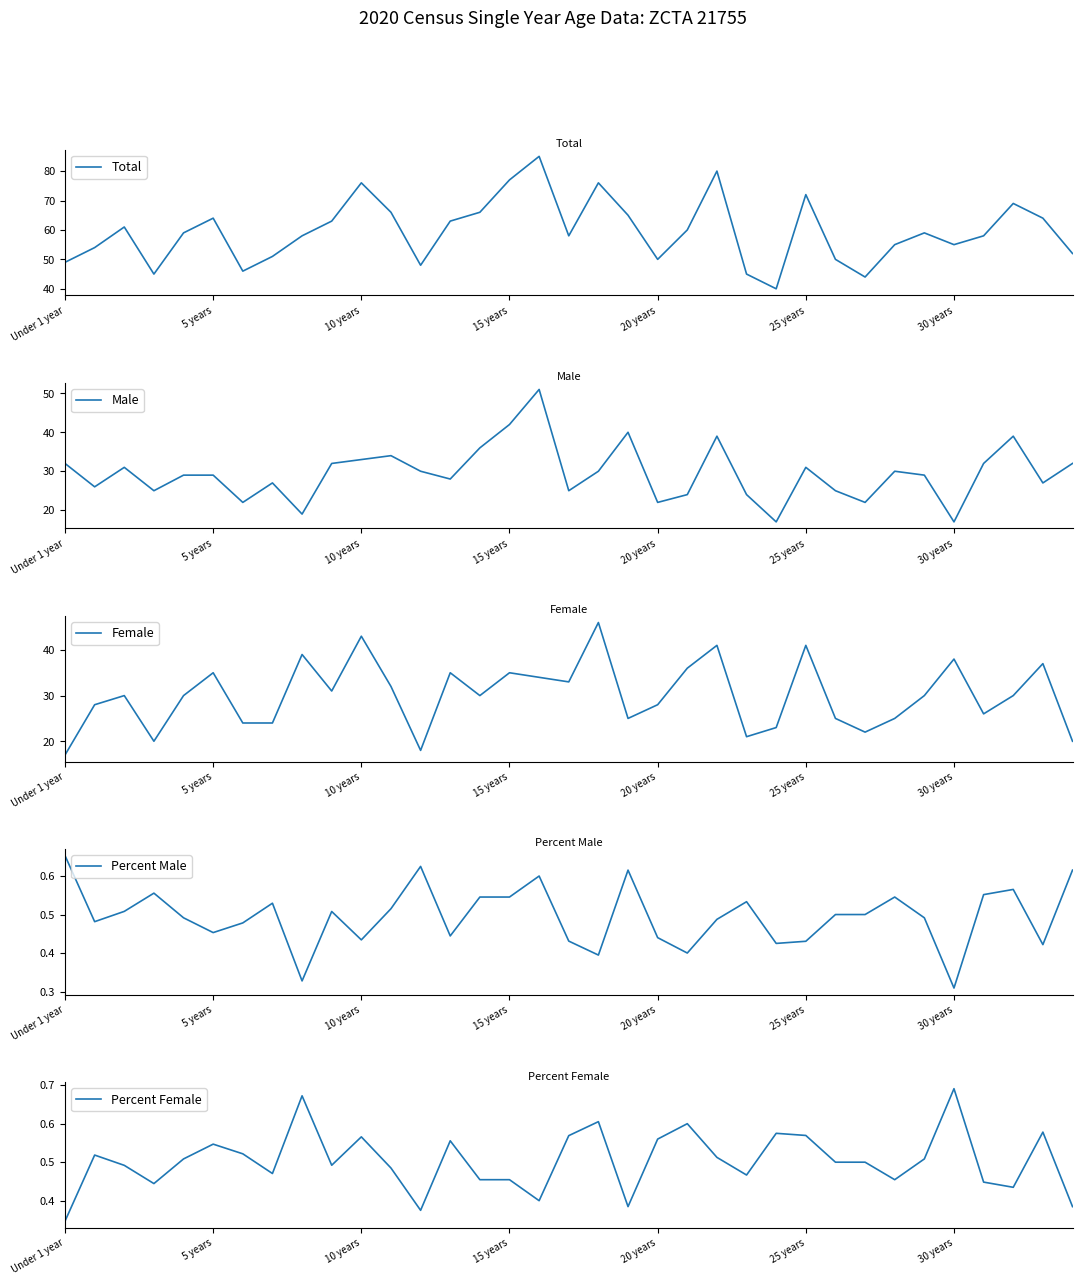

Reading left to right, list all the values displayed in this chart.

Total: 49.0	54.0	61.0	45.0	59.0	64.0	46.0	51.0	58.0	63.0	76.0	66.0	48.0	63.0	66.0	77.0	85.0	58.0	76.0	65.0	50.0	60.0	80.0	45.0	40.0	72.0	50.0	44.0	55.0	59.0	55.0	58.0	69.0	64.0	52.0
Male: 32.0	26.0	31.0	25.0	29.0	29.0	22.0	27.0	19.0	32.0	33.0	34.0	30.0	28.0	36.0	42.0	51.0	25.0	30.0	40.0	22.0	24.0	39.0	24.0	17.0	31.0	25.0	22.0	30.0	29.0	17.0	32.0	39.0	27.0	32.0
Female: 17.0	28.0	30.0	20.0	30.0	35.0	24.0	24.0	39.0	31.0	43.0	32.0	18.0	35.0	30.0	35.0	34.0	33.0	46.0	25.0	28.0	36.0	41.0	21.0	23.0	41.0	25.0	22.0	25.0	30.0	38.0	26.0	30.0	37.0	20.0
Percent Male: 0.7	0.5	0.5	0.6	0.5	0.5	0.5	0.5	0.3	0.5	0.4	0.5	0.6	0.4	0.5	0.5	0.6	0.4	0.4	0.6	0.4	0.4	0.5	0.5	0.4	0.4	0.5	0.5	0.5	0.5	0.3	0.6	0.6	0.4	0.6
Percent Female: 0.3	0.5	0.5	0.4	0.5	0.5	0.5	0.5	0.7	0.5	0.6	0.5	0.4	0.6	0.5	0.5	0.4	0.6	0.6	0.4	0.6	0.6	0.5	0.5	0.6	0.6	0.5	0.5	0.5	0.5	0.7	0.4	0.4	0.6	0.4